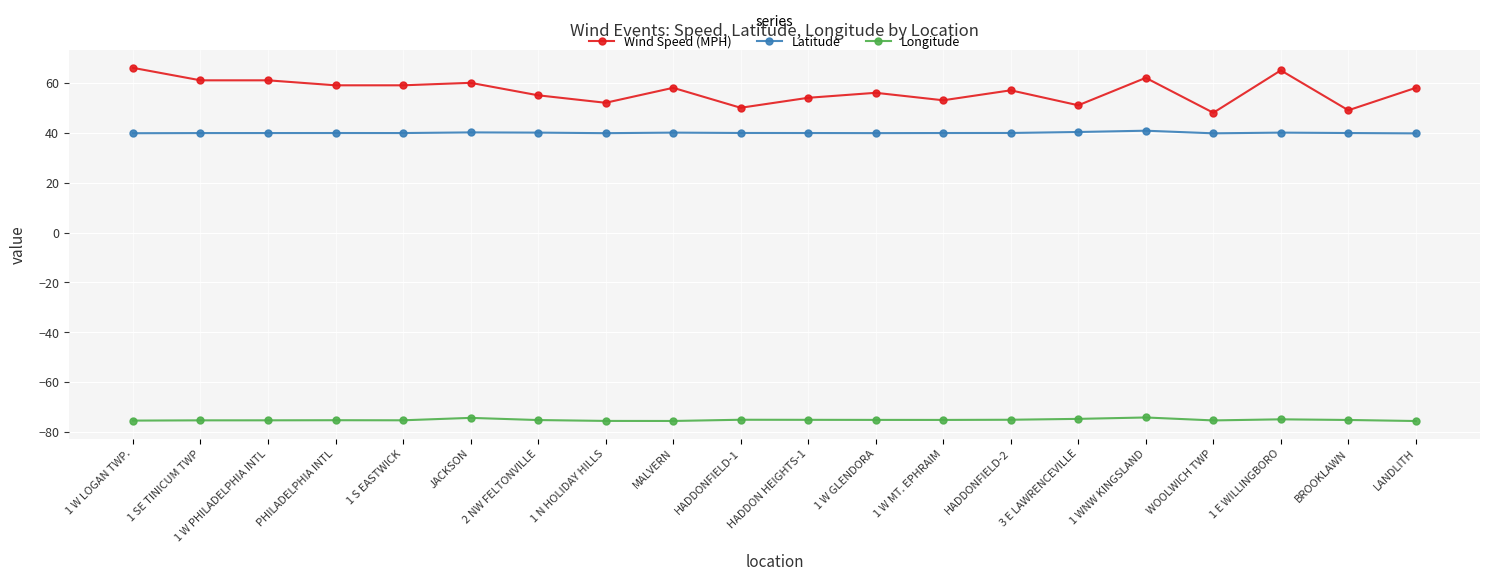

At HADDON HEIGHTS-1, list the series in order from largest to smallest.

Wind Speed (MPH), Latitude, Longitude